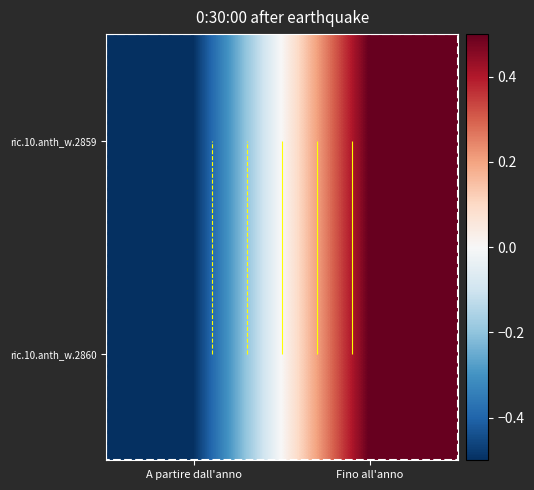

Where does the ric.10.anth_w.2859 series first go above 0?

Fino all'anno